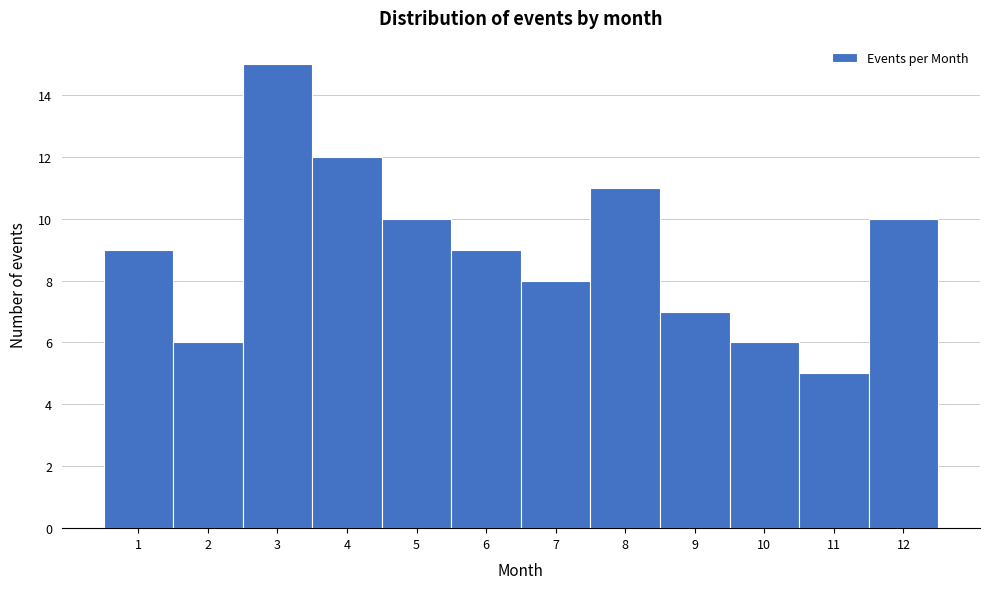

Reading left to right, list every bar in this chart as the range it spans on the x-axis followed by its height. The values are not printed on the chart, so give them approximately, as read against the axis.

0.5 to 1.5: 9
1.5 to 2.5: 6
2.5 to 3.5: 15
3.5 to 4.5: 12
4.5 to 5.5: 10
5.5 to 6.5: 9
6.5 to 7.5: 8
7.5 to 8.5: 11
8.5 to 9.5: 7
9.5 to 10.5: 6
10.5 to 11.5: 5
11.5 to 12.5: 10